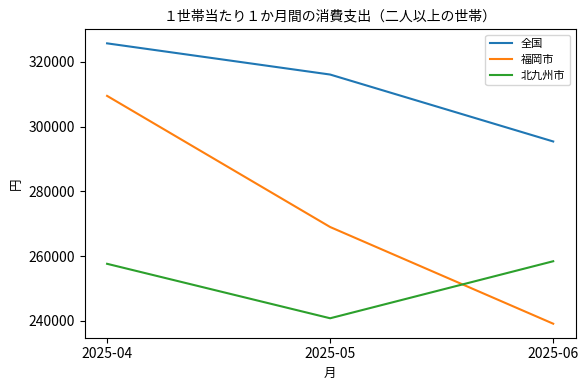

What is the difference between the maximum and minimum values in the 福岡市 series?

70350